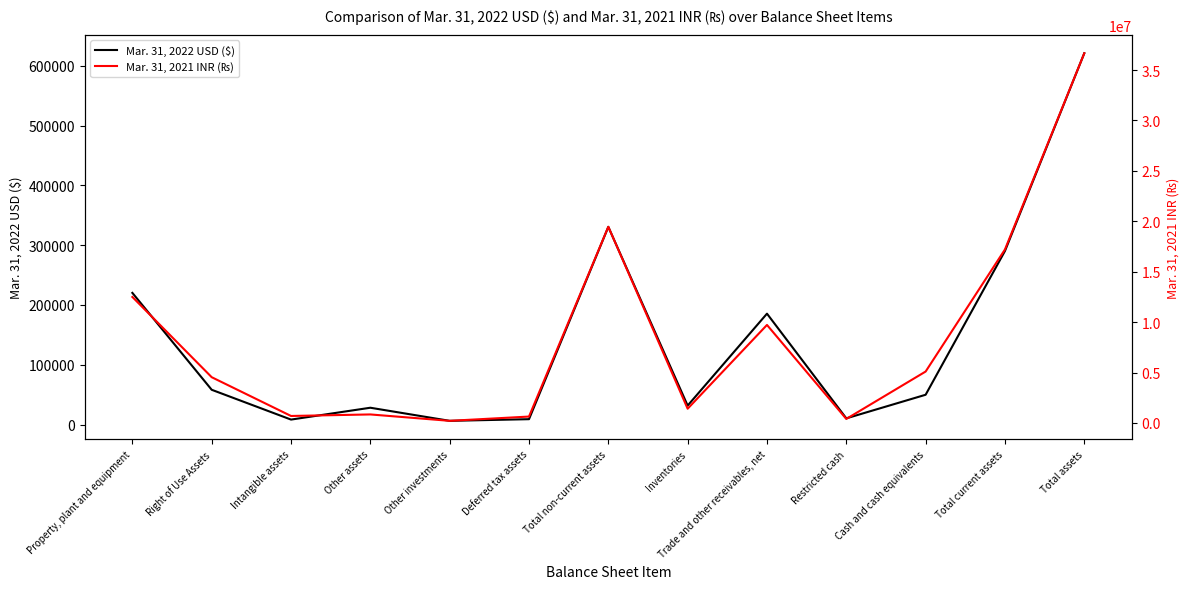

At which category is the sum across all series the highest?

Total assets